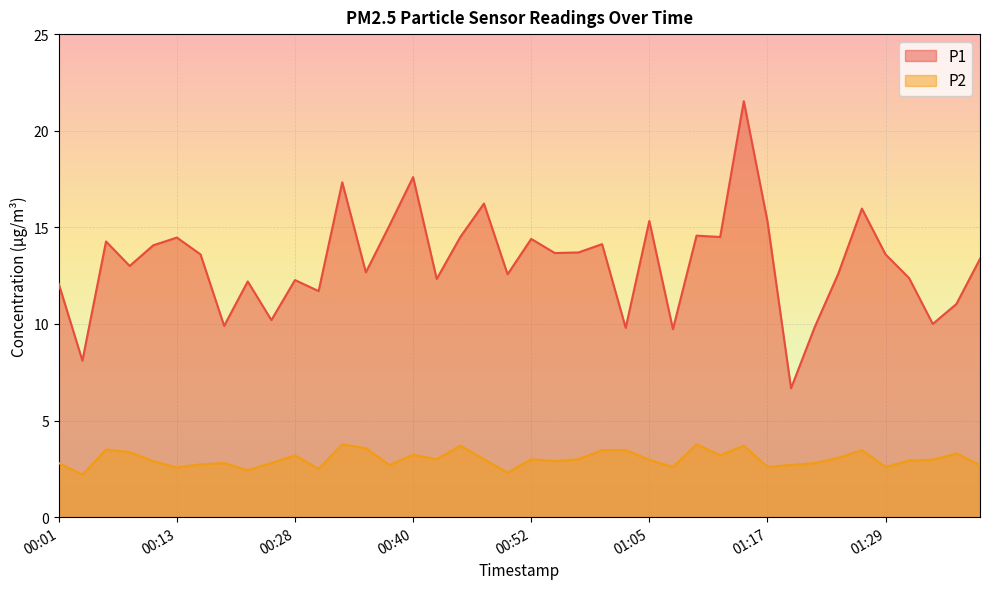

What is the label of the 14th point from the left?

00:35